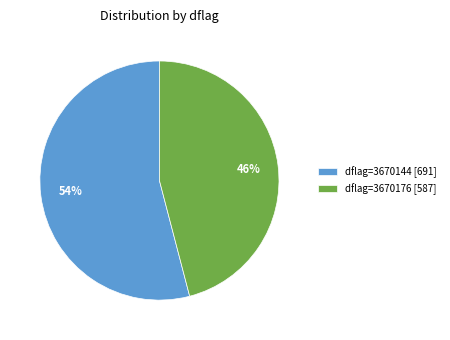

What percentage is the dflag=3670144 [691] slice, to the nearest percent?

54%